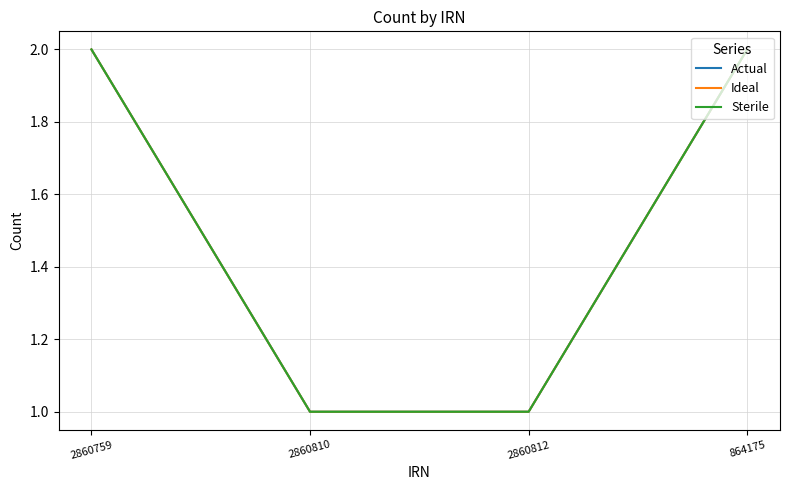

Does the chart have visible grid lines?

Yes